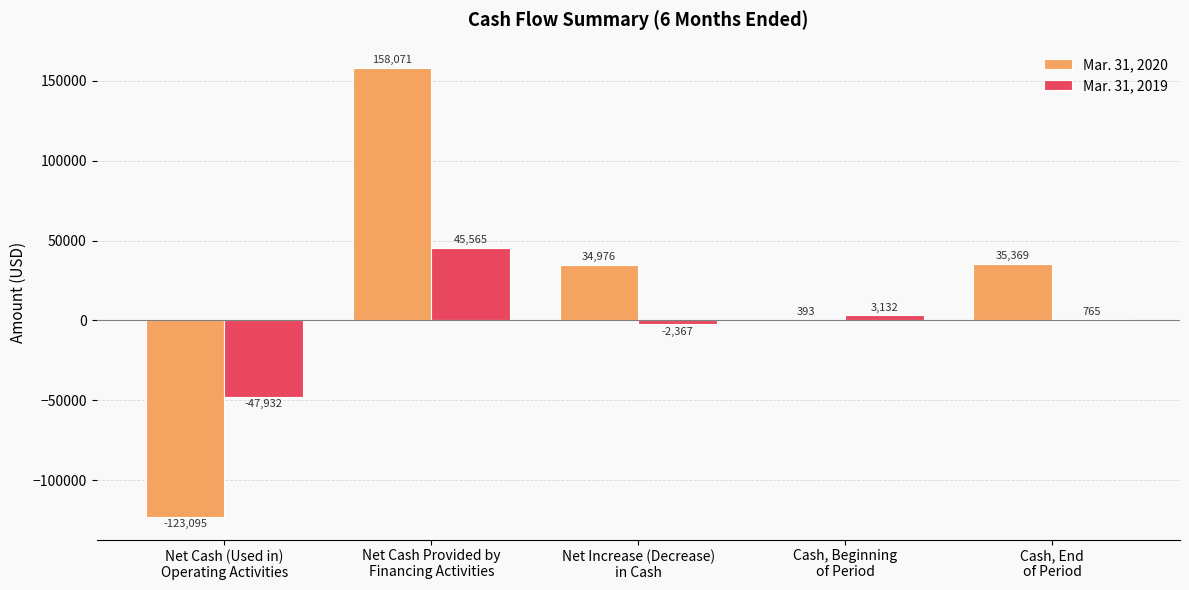

What is the greatest value displayed?

158071